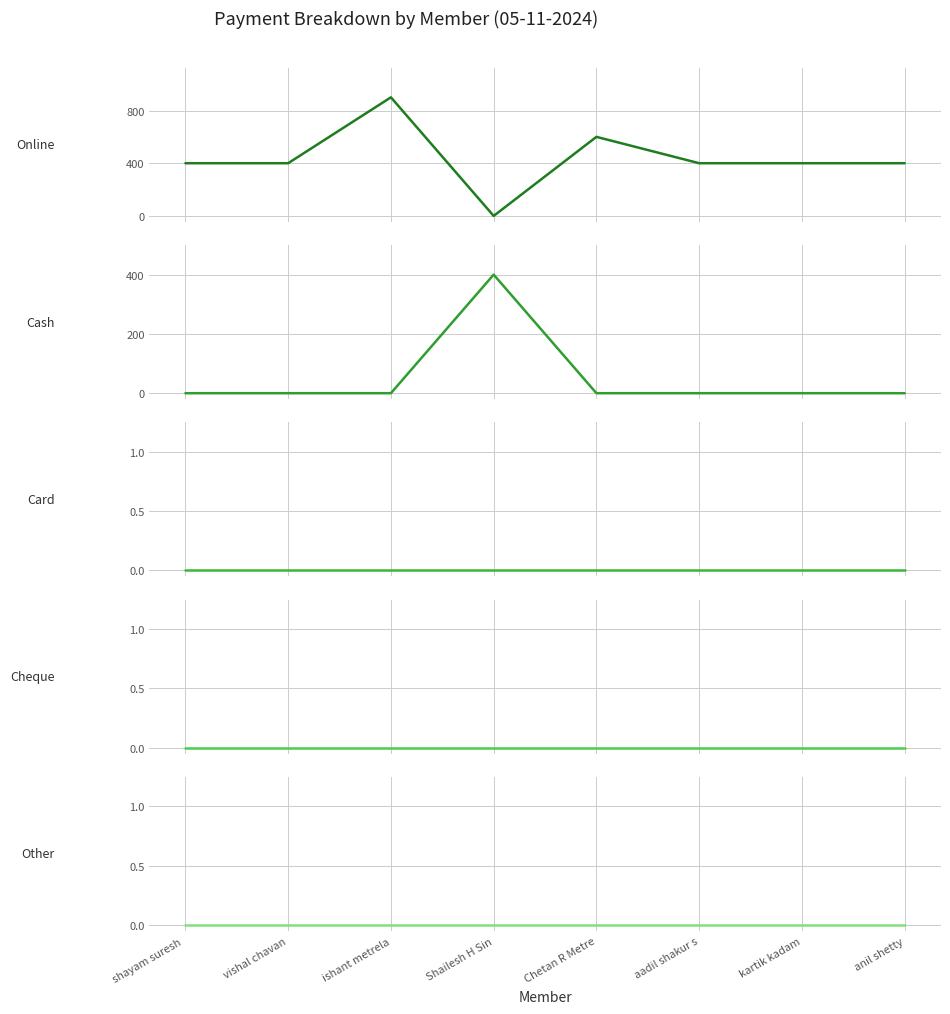

The value of Cheque at ishant metrela is 0. True or false?

True